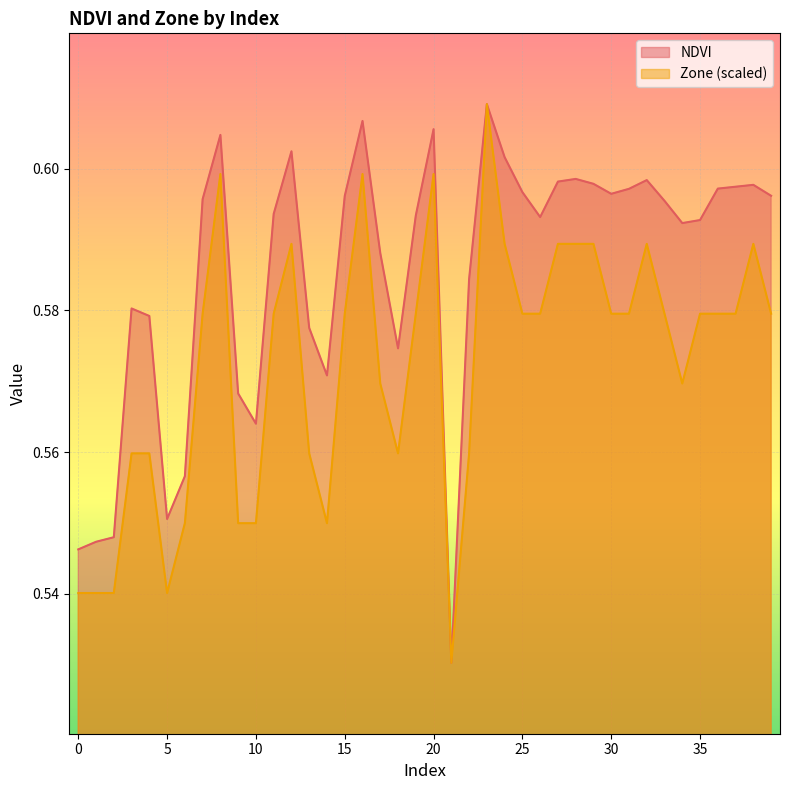

What is the difference between the maximum and minimum values in the Zone series?

0.1